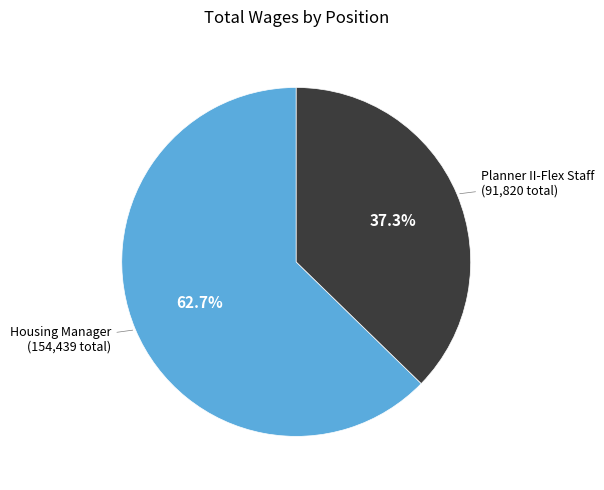

What percentage is the Planner II-Flex Staff slice, to the nearest percent?

37%